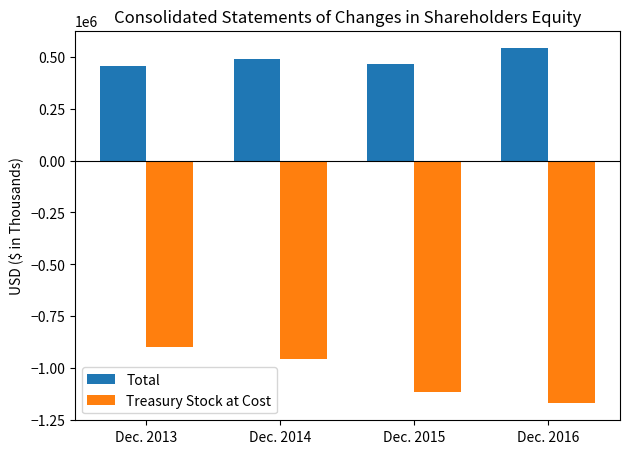

List the labels in order of Treasury Stock at Cost value, smallest first.

Dec. 2016, Dec. 2015, Dec. 2014, Dec. 2013